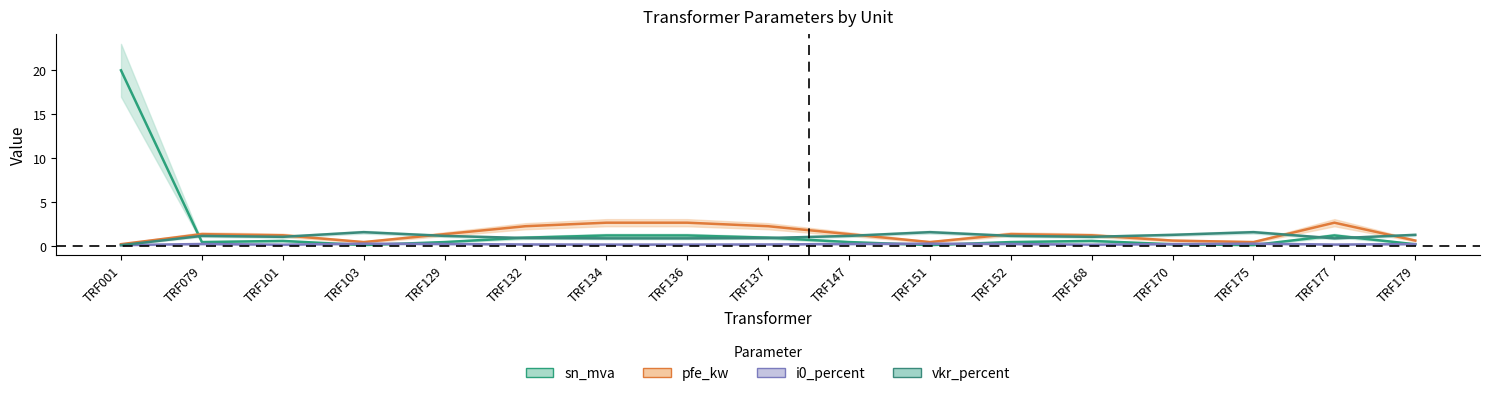

Reading left to right, what are all the values shown in this chart?

sn_mva: TRF001=20.0	TRF079=0.5	TRF101=0.6	TRF103=0.2	TRF129=0.5	TRF132=1.0	TRF134=1.2	TRF136=1.2	TRF137=1.0	TRF147=0.5	TRF151=0.2	TRF152=0.5	TRF168=0.6	TRF170=0.2	TRF175=0.2	TRF177=1.2	TRF179=0.2
vkr_percent: TRF001=0.1	TRF079=1.2	TRF101=1.1	TRF103=1.6	TRF129=1.2	TRF132=1.0	TRF134=0.9	TRF136=0.9	TRF137=1.0	TRF147=1.2	TRF151=1.6	TRF152=1.2	TRF168=1.1	TRF170=1.3	TRF175=1.6	TRF177=0.9	TRF179=1.3
pfe_kw: TRF001=0.3	TRF079=1.4	TRF101=1.3	TRF103=0.5	TRF129=1.4	TRF132=2.3	TRF134=2.7	TRF136=2.7	TRF137=2.3	TRF147=1.4	TRF151=0.5	TRF152=1.4	TRF168=1.3	TRF170=0.7	TRF175=0.5	TRF177=2.7	TRF179=0.7
i0_percent: TRF001=0.2	TRF079=0.3	TRF101=0.2	TRF103=0.3	TRF129=0.3	TRF132=0.2	TRF134=0.2	TRF136=0.2	TRF137=0.2	TRF147=0.3	TRF151=0.3	TRF152=0.3	TRF168=0.2	TRF170=0.3	TRF175=0.3	TRF177=0.2	TRF179=0.3